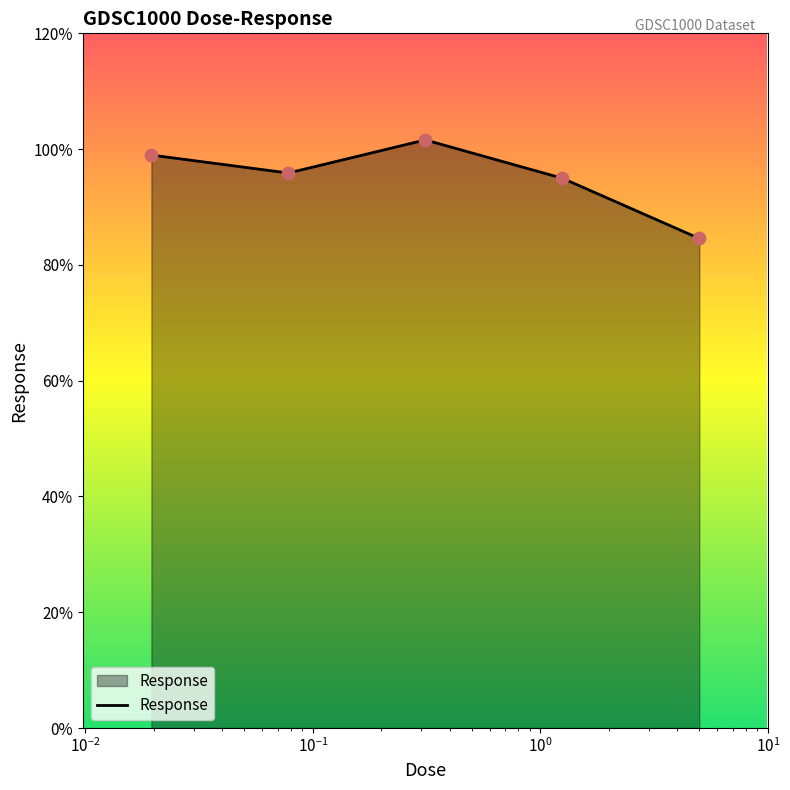

How many interior local peaks (higher than both neighbors) does the data have?

1